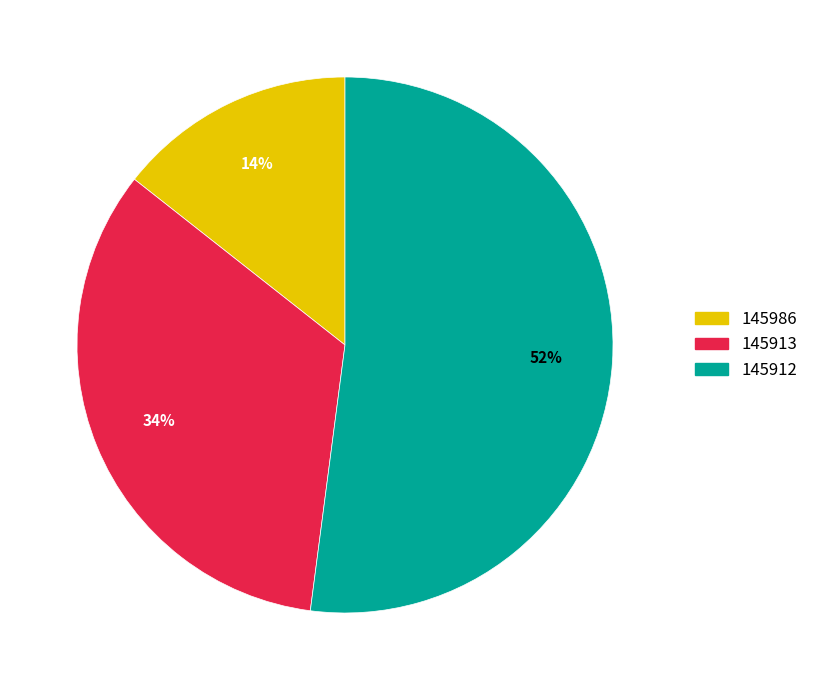

To the nearest percent, what is the combined percentage of 145913 and 145912?

86%